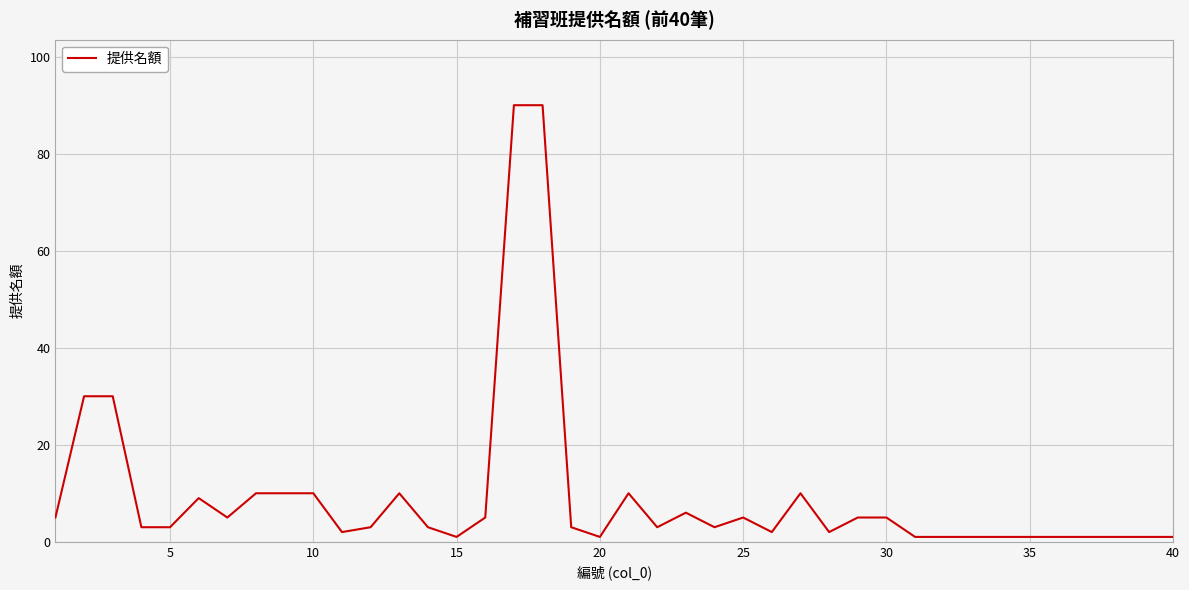

What is the maximum value shown in the chart?

90